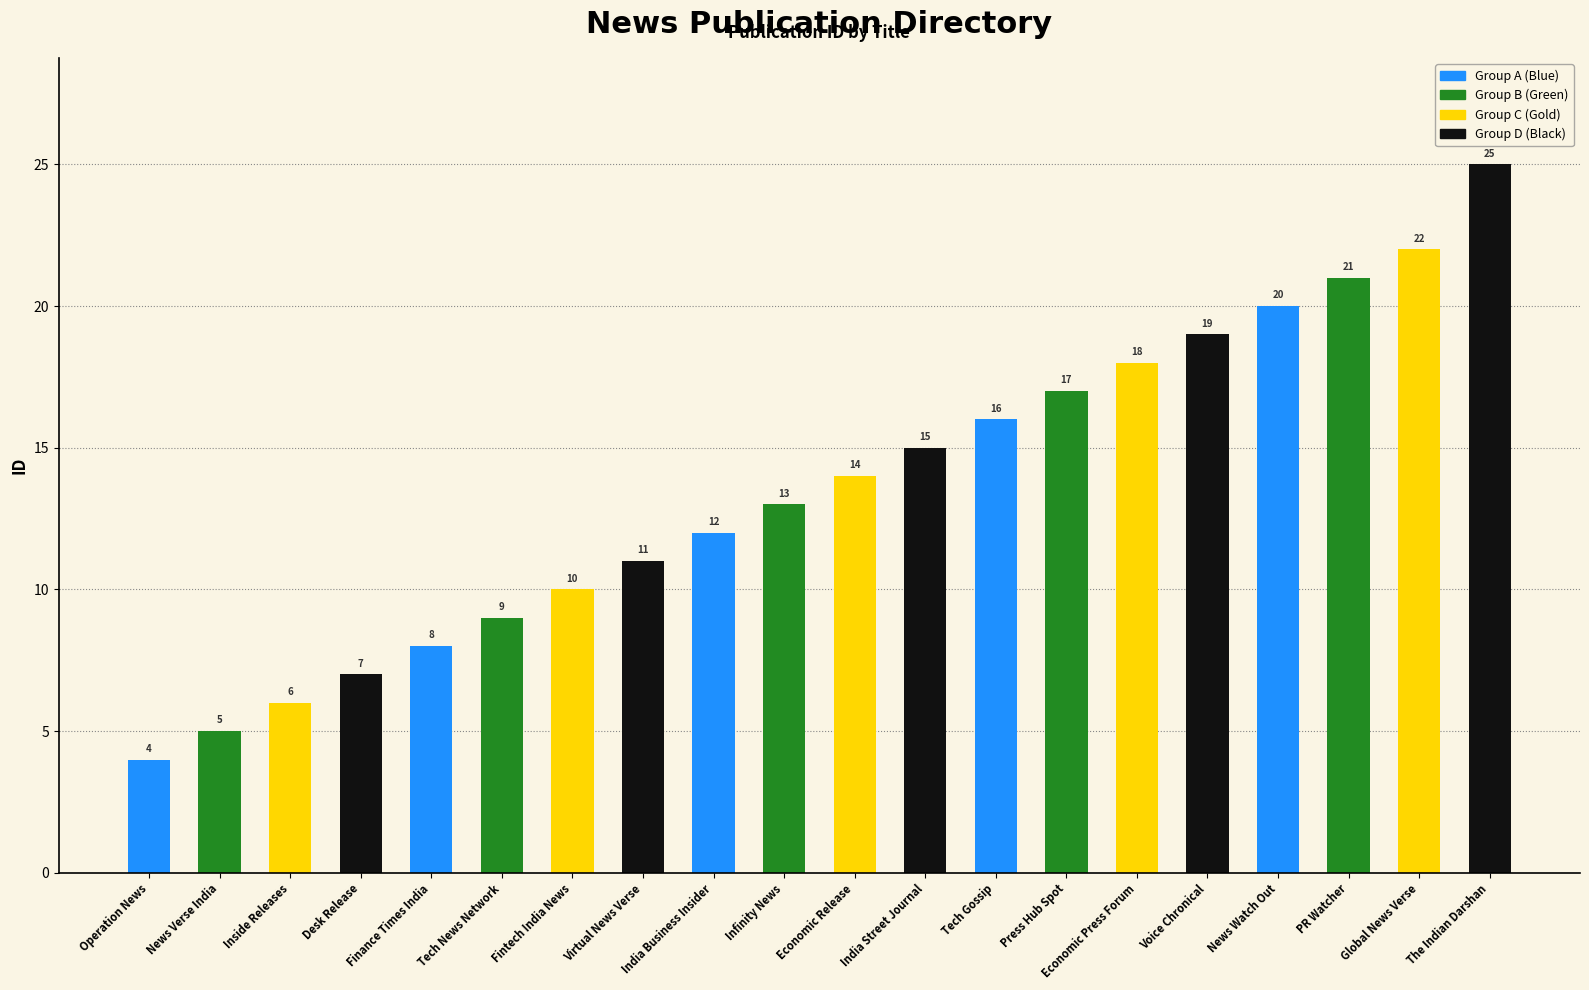

What is the average value?

14